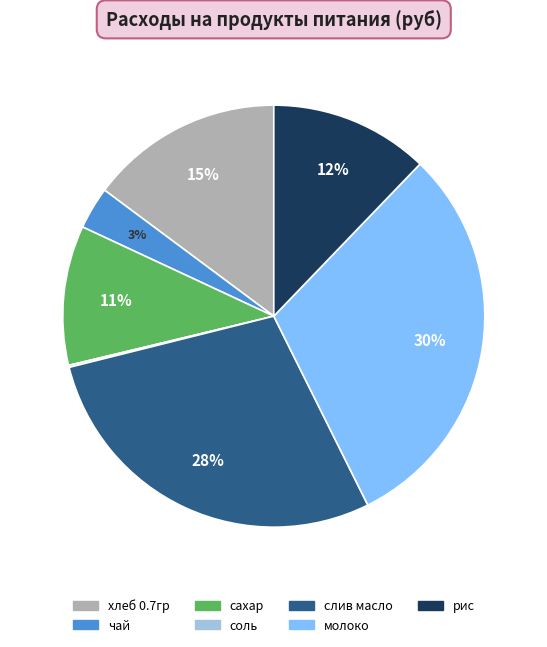

What is the largest slice in the pie chart?

молоко